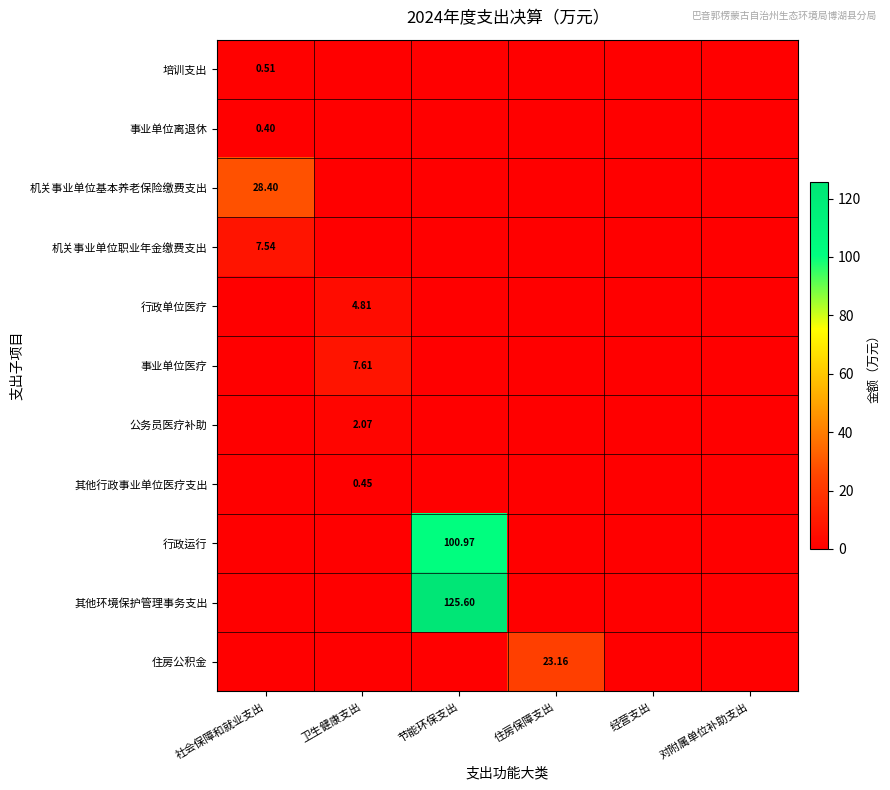

The 住房公积金 series shows -14.2 at 对附属单位补助支出. True or false?

False